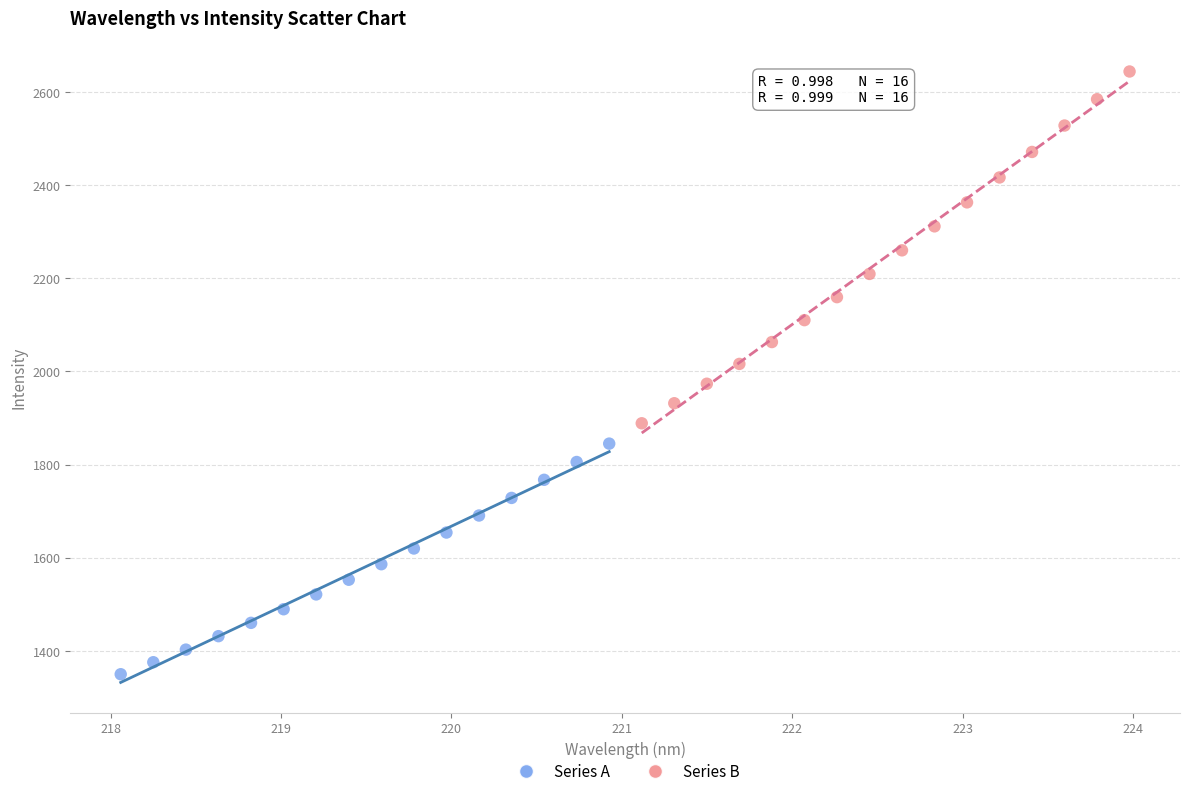

Which series contains the highest Y value?

Series B